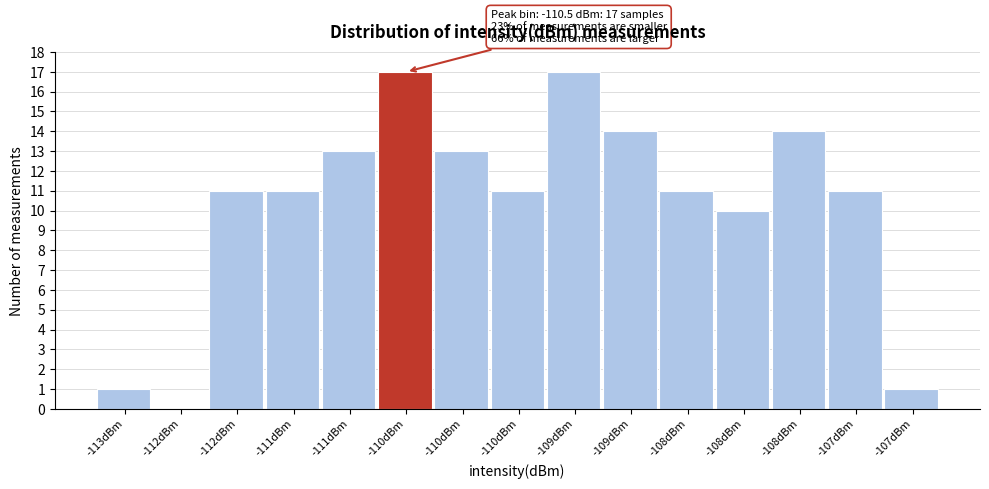

How many data points does each series have?

15